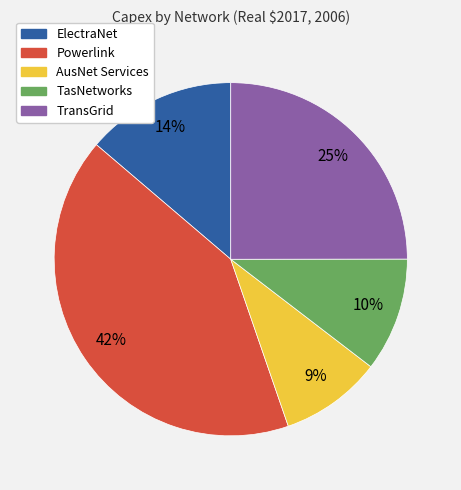

Do TransGrid and AusNet Services together represent more than half of the pie?

No